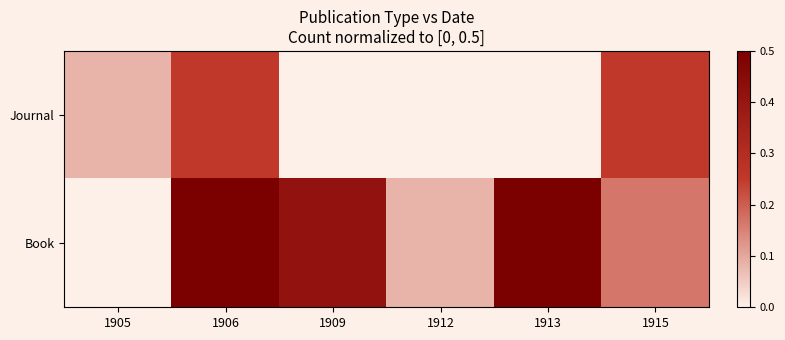

How many categories are shown in the chart?

6